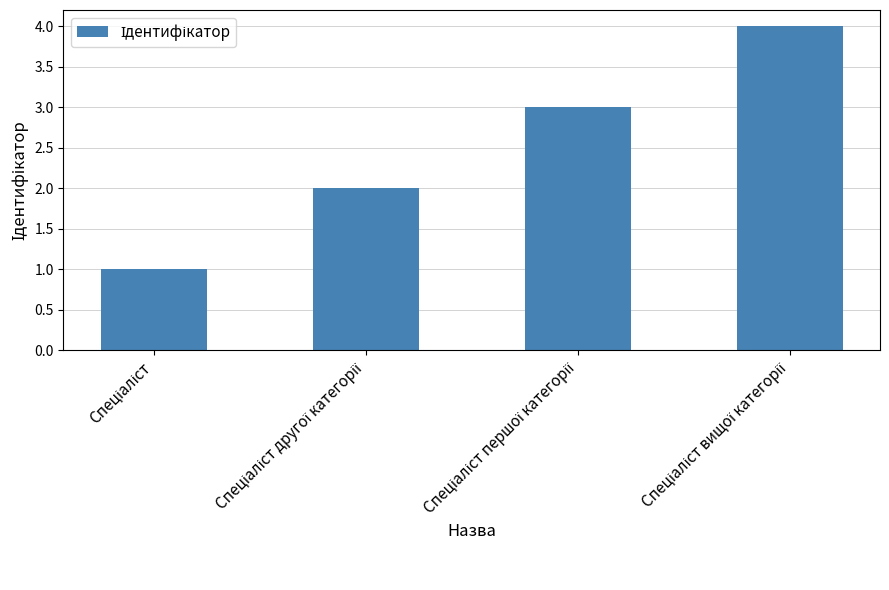

What is the difference between the maximum and minimum values?

3